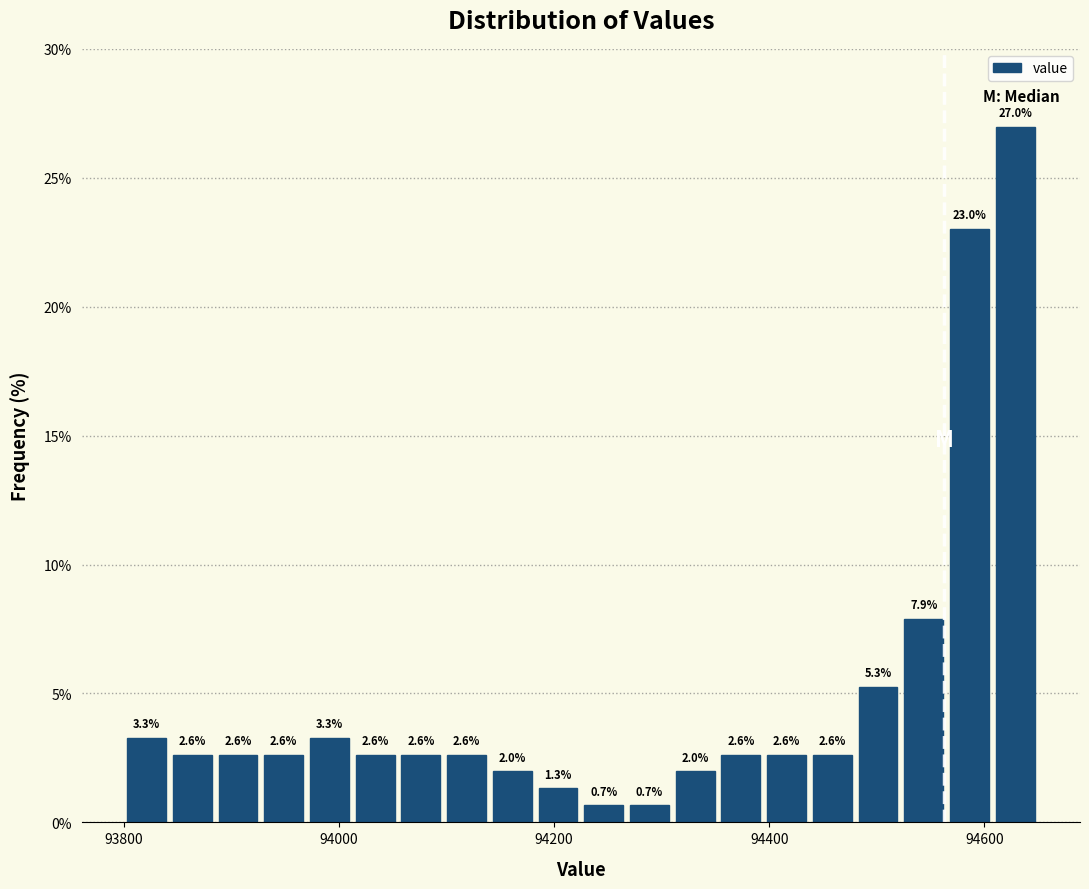

Around what value on the x-axis is the tallest bar? Give the approximate position of its centre, as read against the axis.

94620